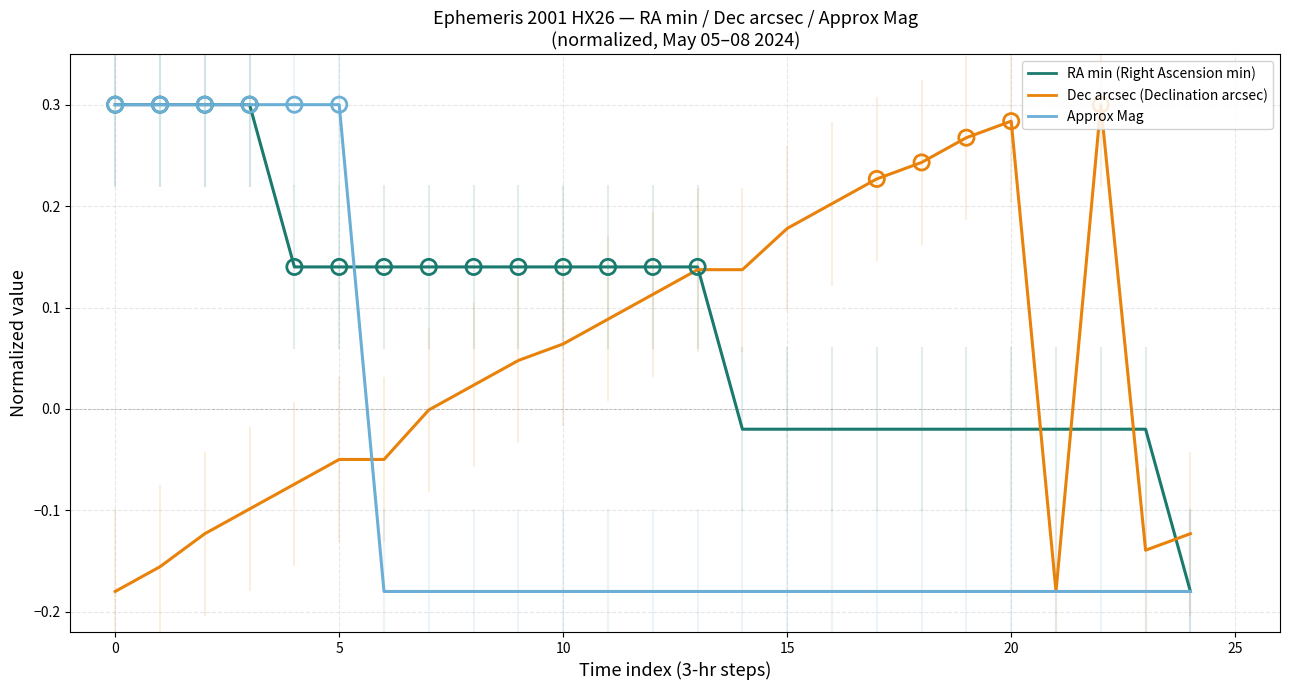

Which series has the largest total across all categories?

RA min (Right Ascension min)